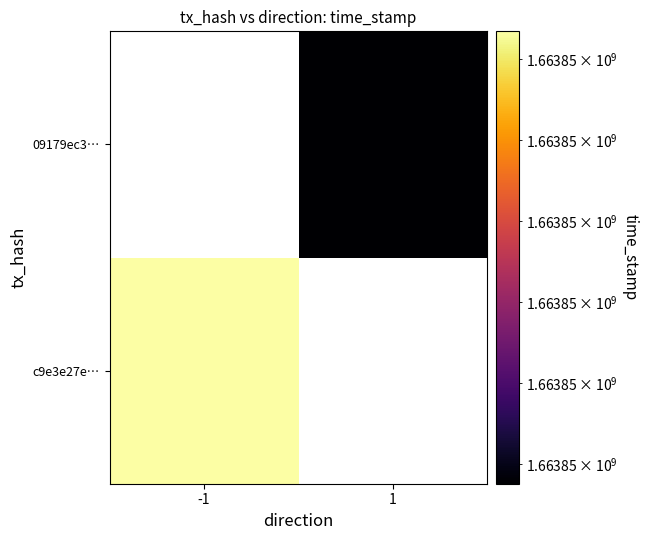

List the series in order of their overall mean, highest first.

c9e3e27eac83ca76629aae9ba453967b0a03906, 09179ec372feecd429a80092807d5fe3b135650